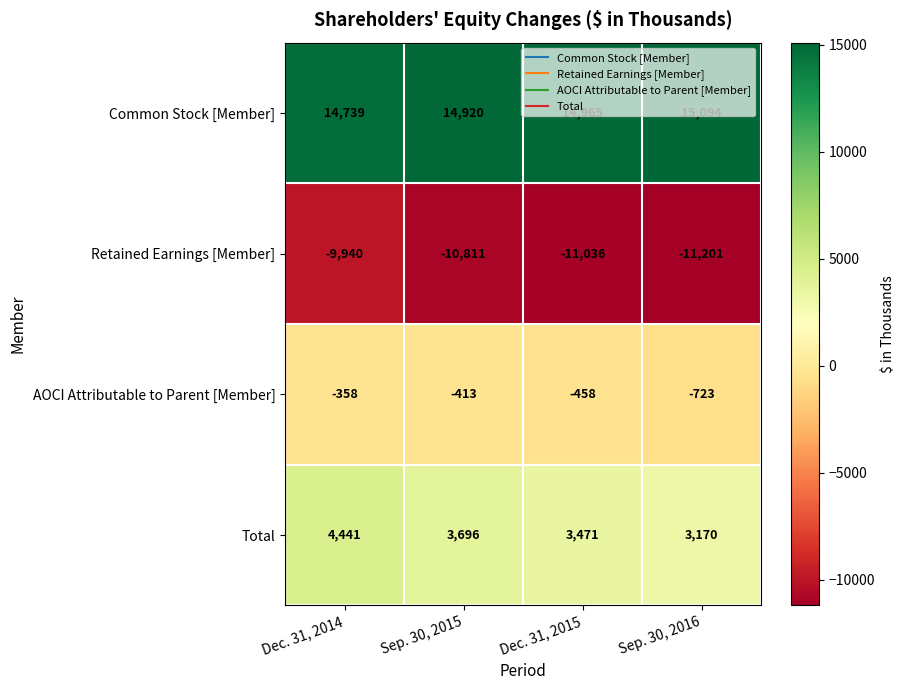

What is the sum of all AOCI Attributable to Parent [Member] values?

-1952